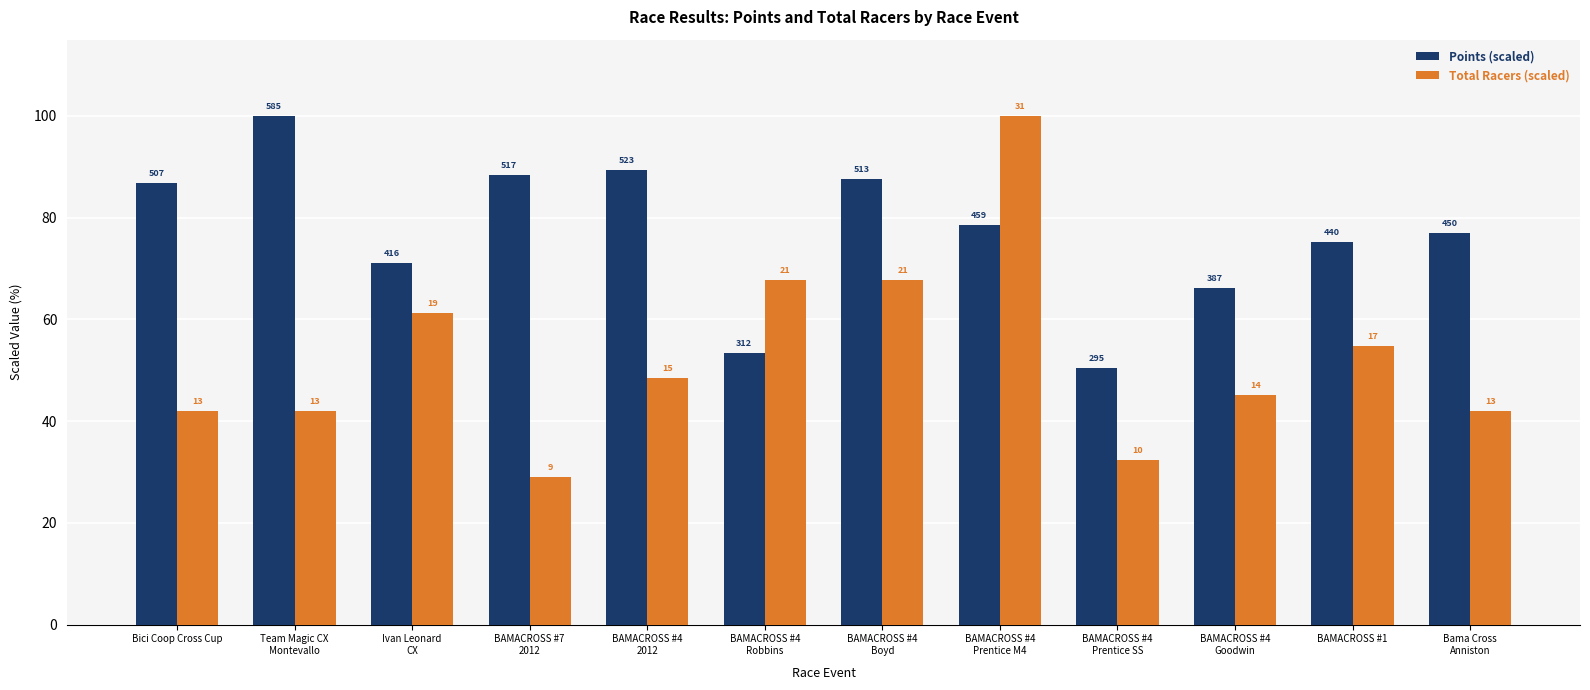

Does the chart contain stacked bars?

No